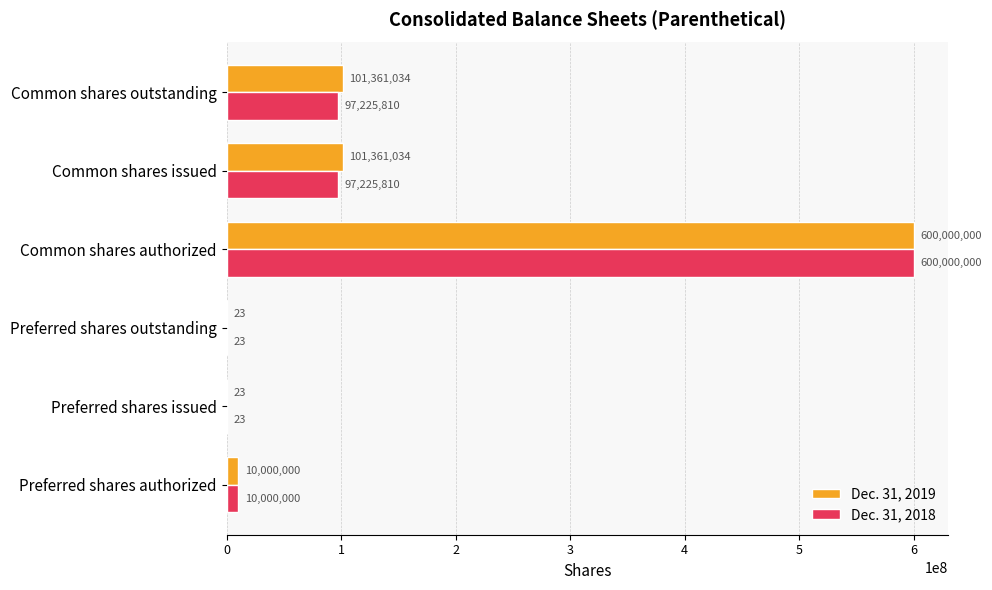

Read the Dec. 31, 2019 value at Common shares issued.

101361034